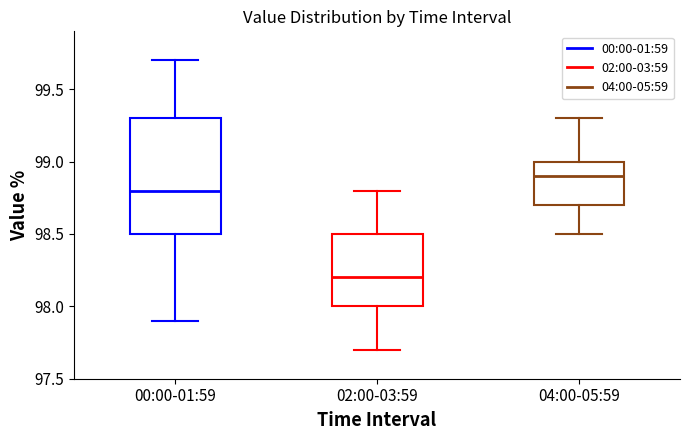

Reading left to right, transcribe this box plot: for each box, give where its median line is, the range the box spans, and where its two whiskers end, as read against the y-axis. The values are not printed on the chart, so give them approximately, as read against the axis.

00:00-01:59: median 98.8, box 98.5 to 99.3, whiskers 97.9 to 99.7
02:00-03:59: median 98.2, box 98.0 to 98.5, whiskers 97.7 to 98.8
04:00-05:59: median 98.9, box 98.7 to 99.0, whiskers 98.5 to 99.3